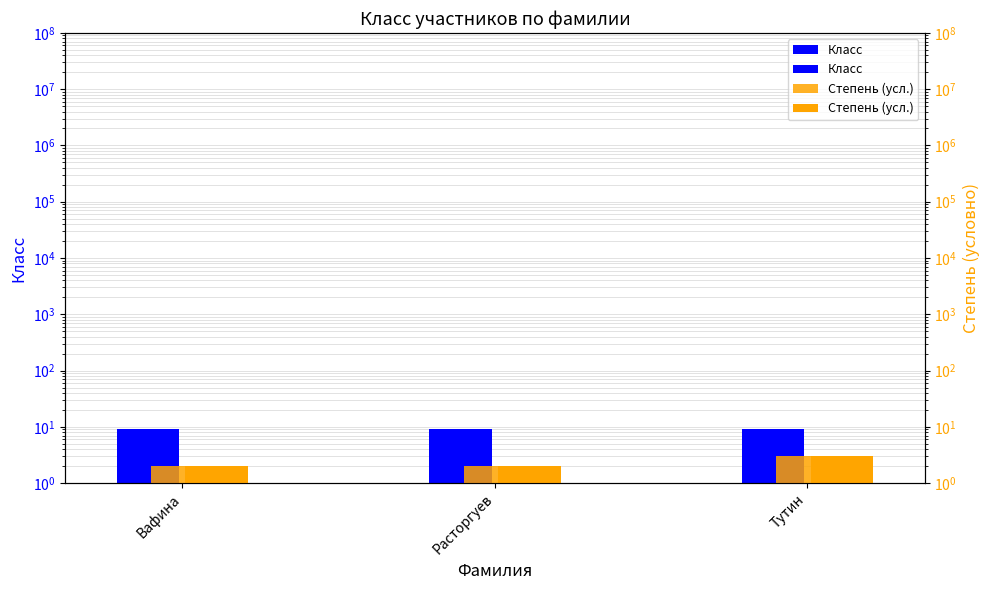

Which series has the widest spread of values?

Степень (усл.)